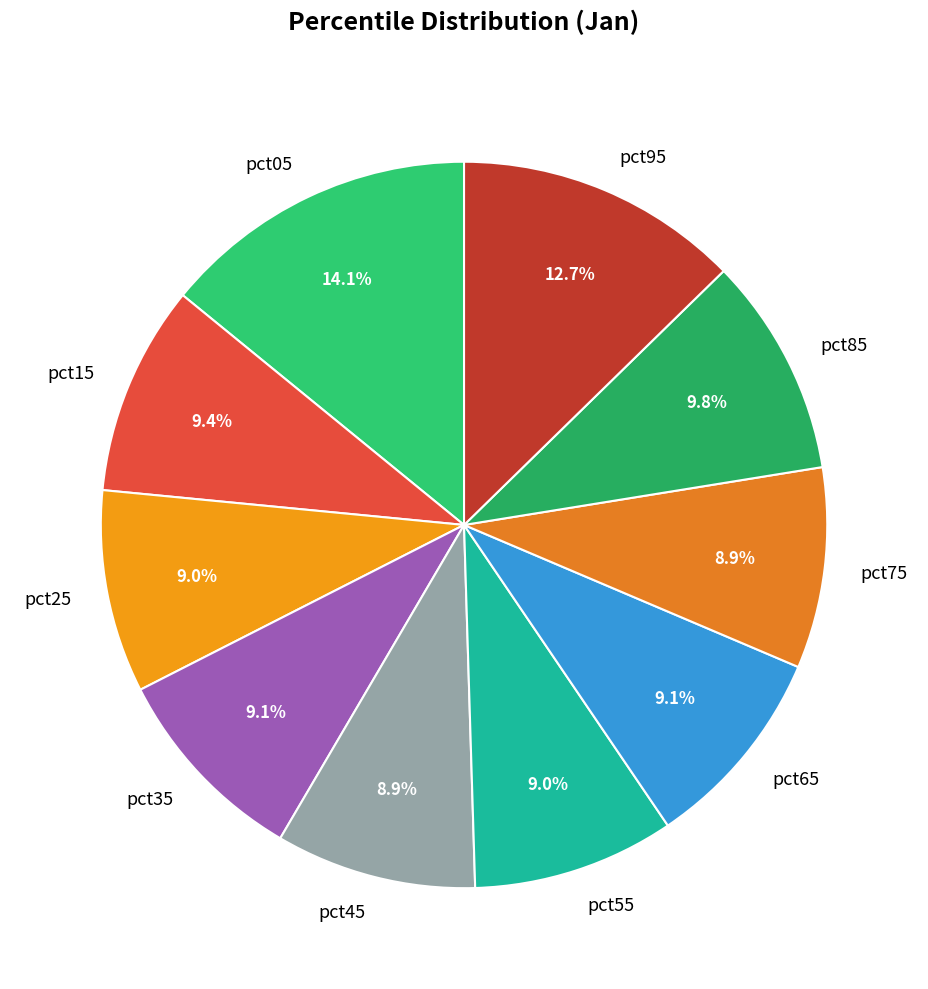

The pct65 slice represents 9% of the pie. True or false?

True